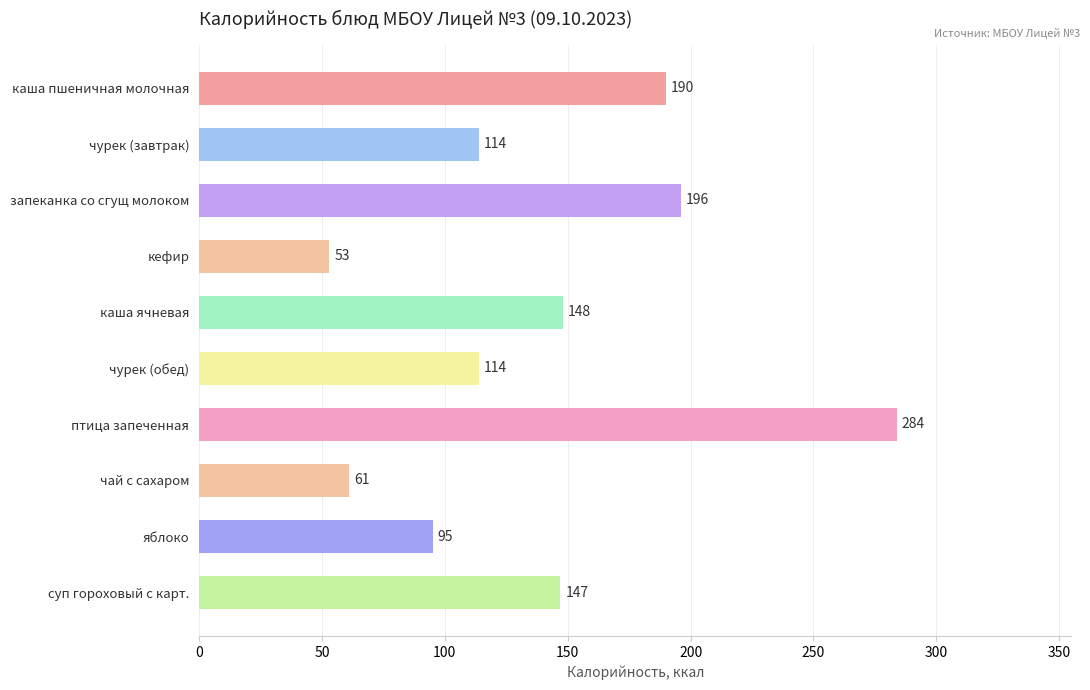

Read the value at чай с сахаром.

61